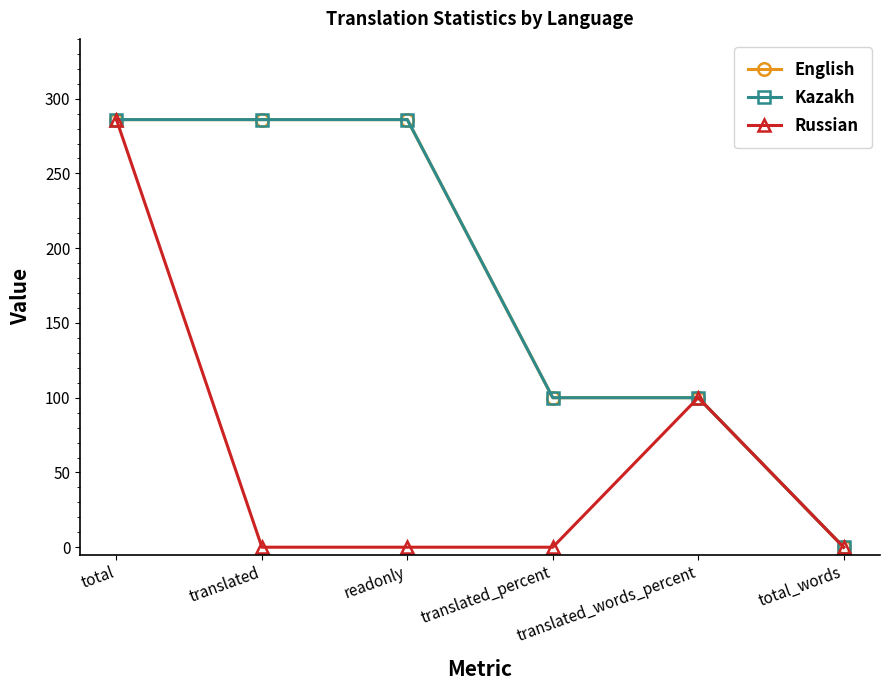

Which label corresponds to the largest value in the chart?

total